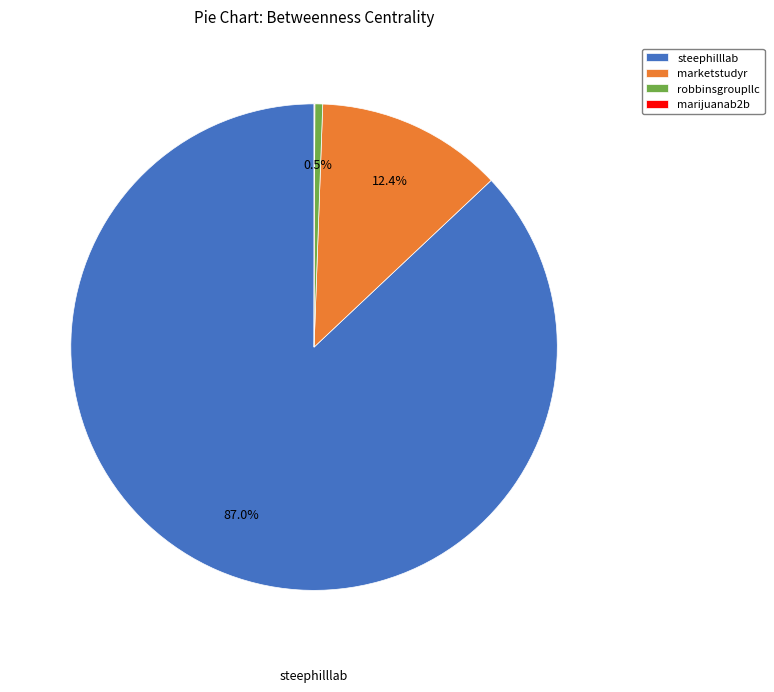

What percentage do steephilllab and marketstudyr together represent?

99.4%